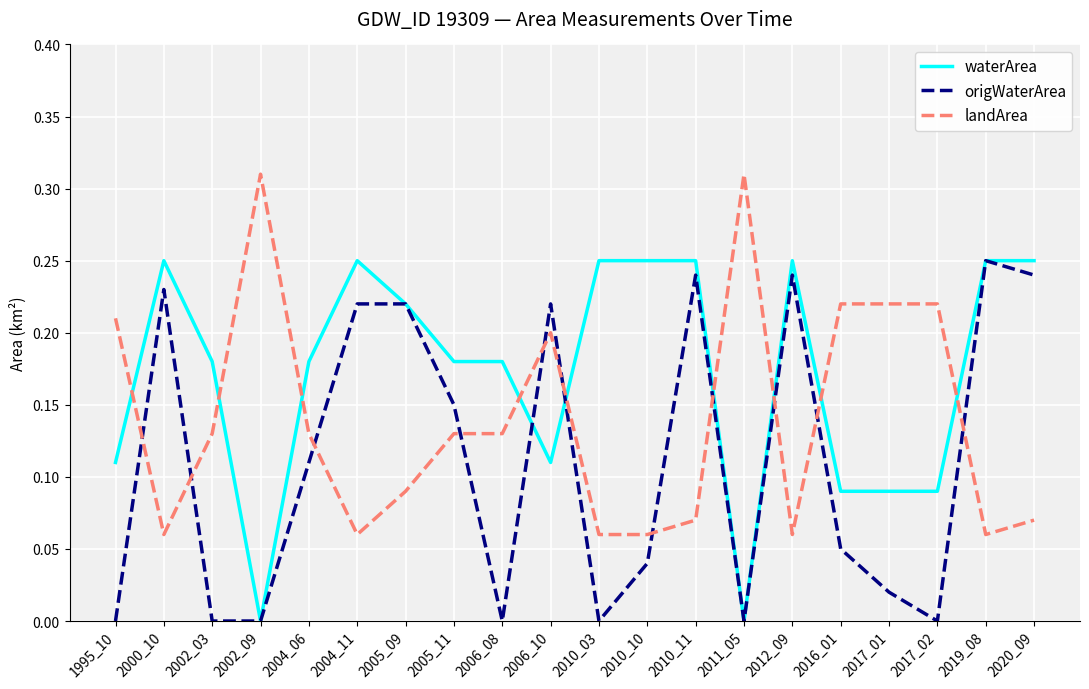

What is the total value across all series at 2020_09?

0.6